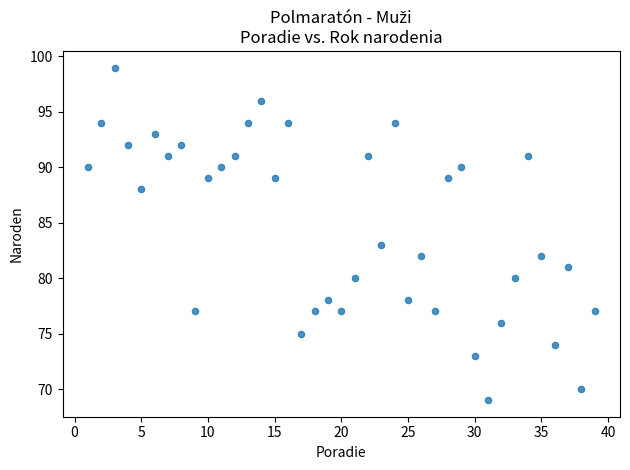

What Y value in the scatter plot is closest to 84?

83